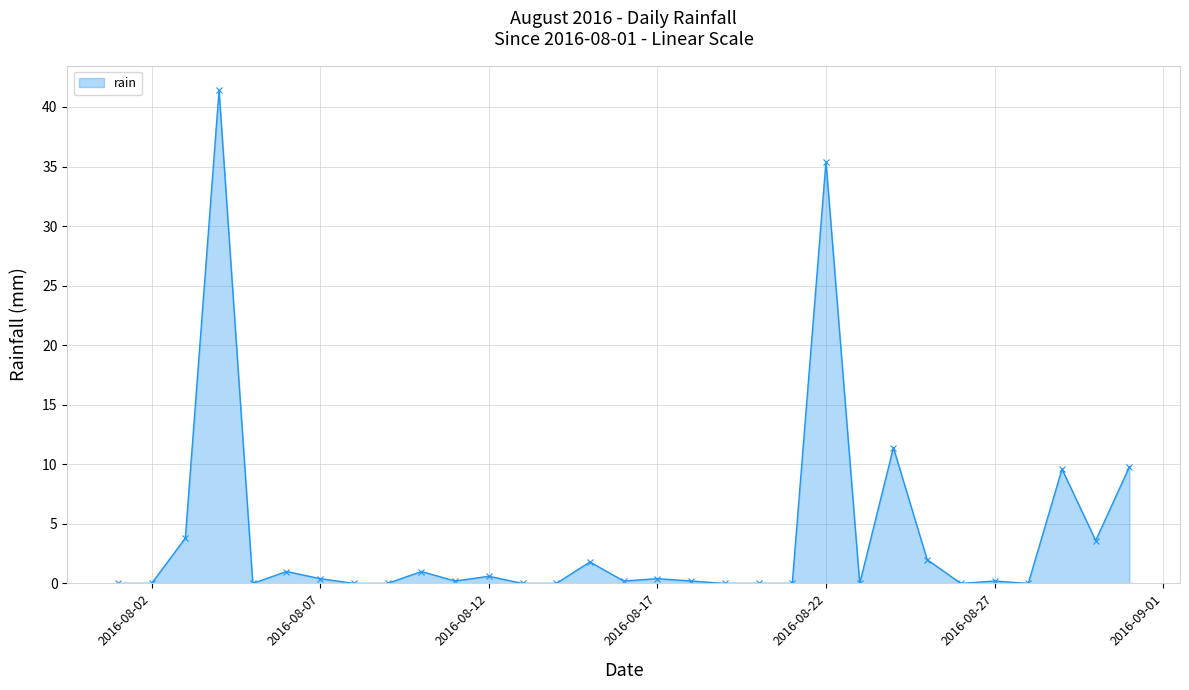

What is the maximum value shown in the chart?

41.4